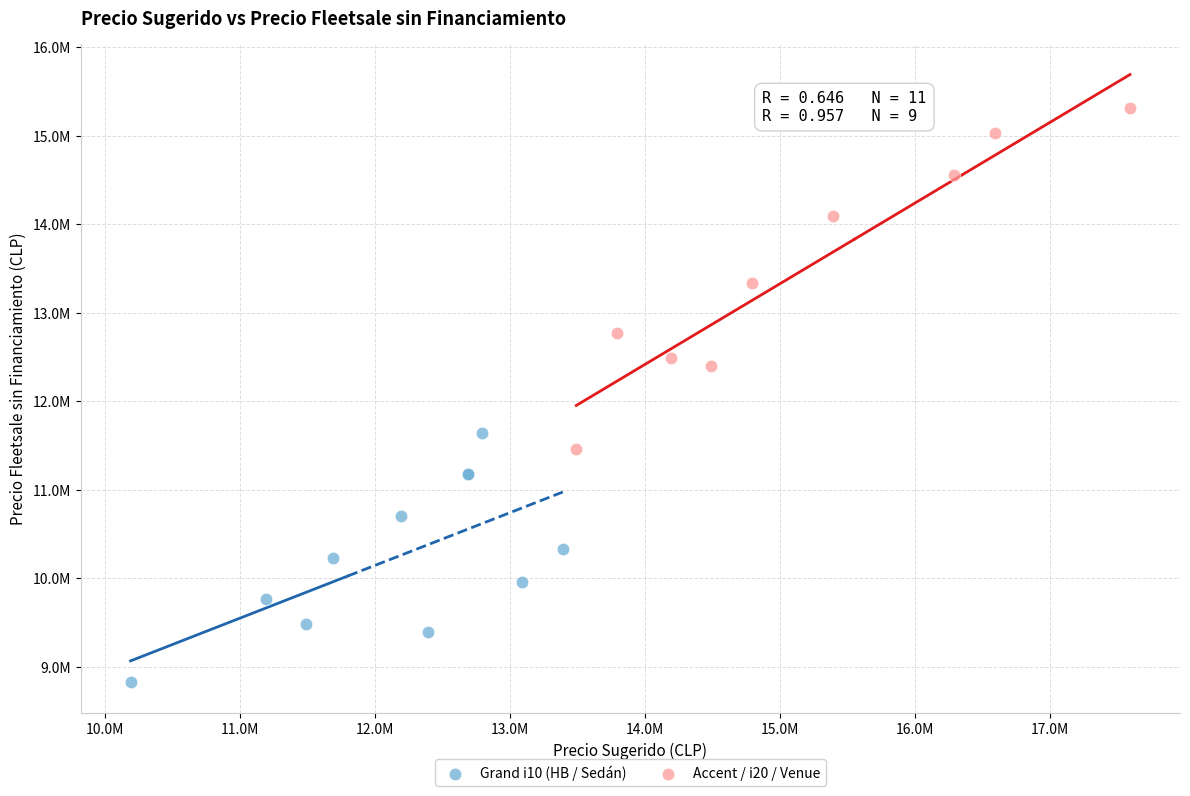

Which series reaches the maximum Y coordinate?

Accent / i20 / Venue